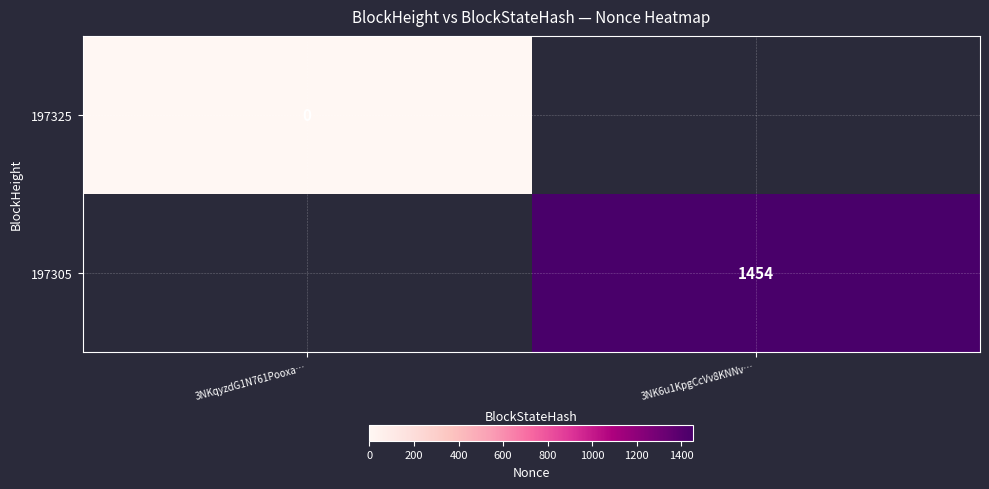

Is it true that 197305 equals 1454 at 3NK6u1KpgCcVv8KNNv…?

True